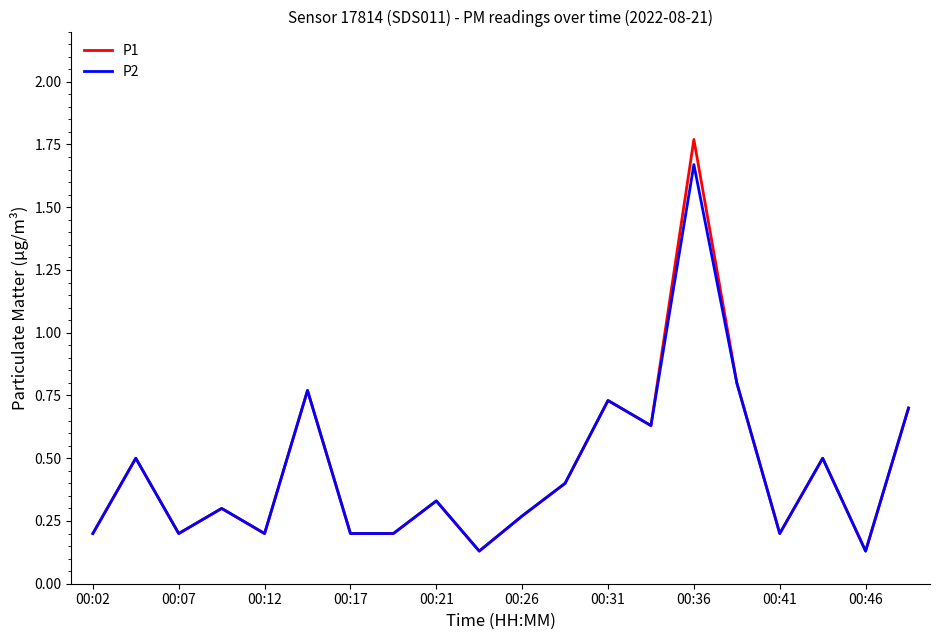

List the series in order of their peak value, highest first.

P1, P2